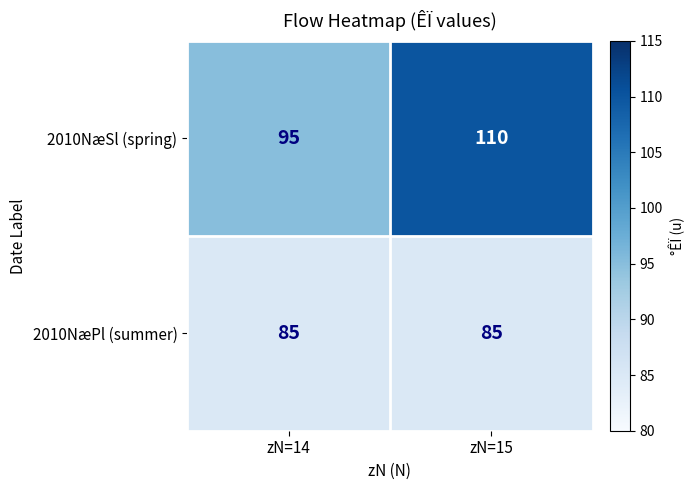

Between zN=14 and zN=15, which series saw the biggest shift?

2010NæSl (spring)